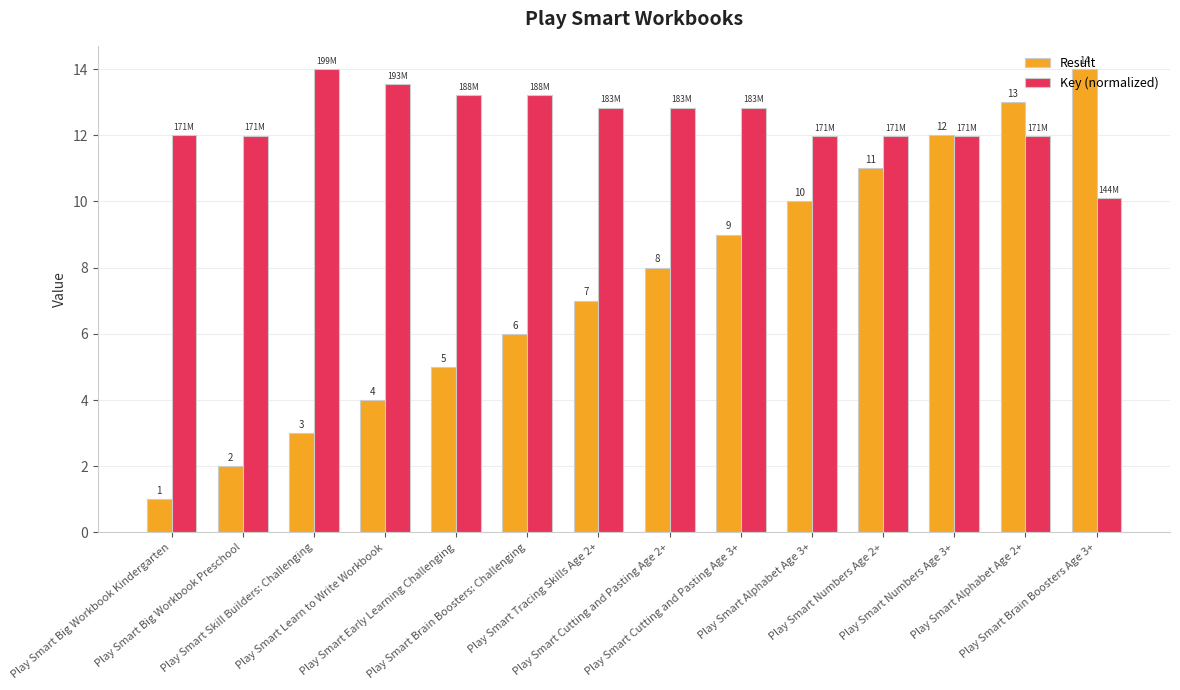

What is the difference between the second highest and second lowest values in the Result series?

11.0